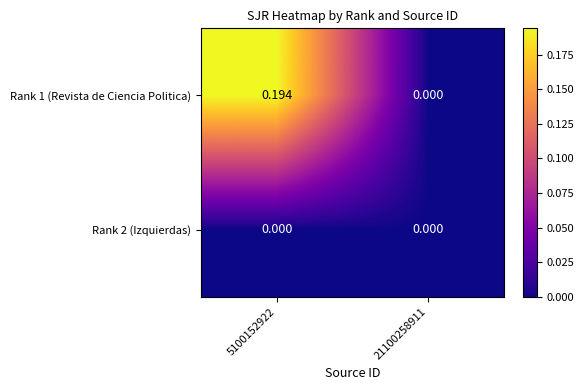

Is the value of Rank 1 (Revista de Ciencia Politica) at 5100152922 greater than the value of Rank 2 (Izquierdas) at 21100258911?

Yes